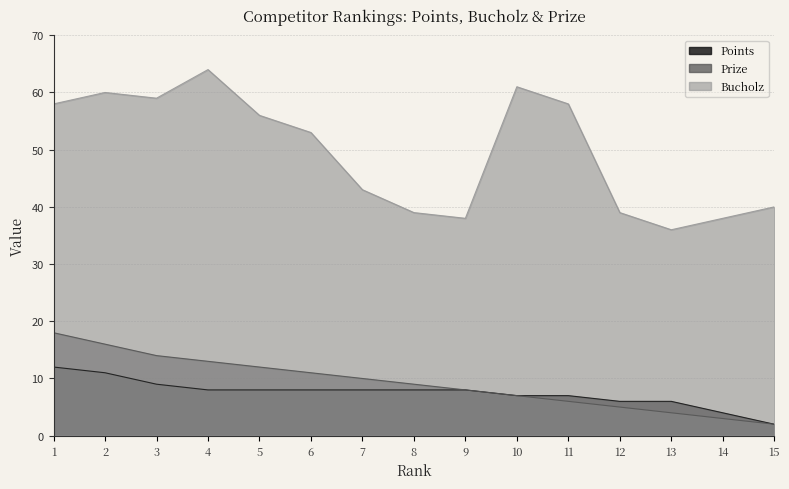

What is the average value of the Prize series?

9